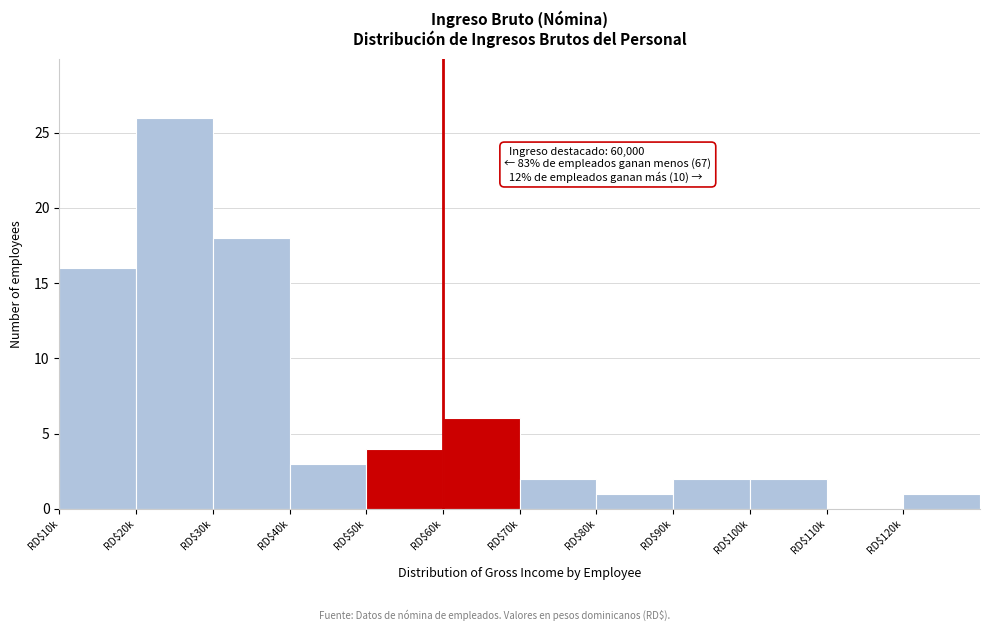

What is the greatest value displayed?

26